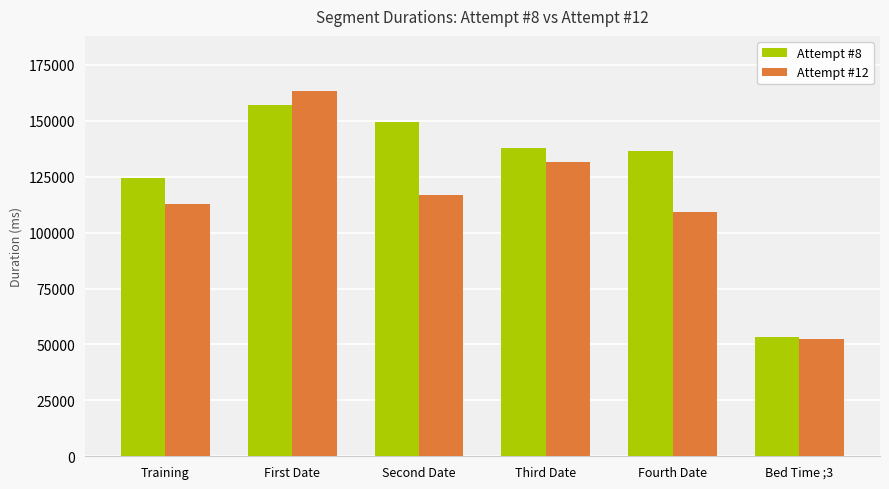

At Training, list the series in order from smallest to largest.

Attempt #12, Attempt #8